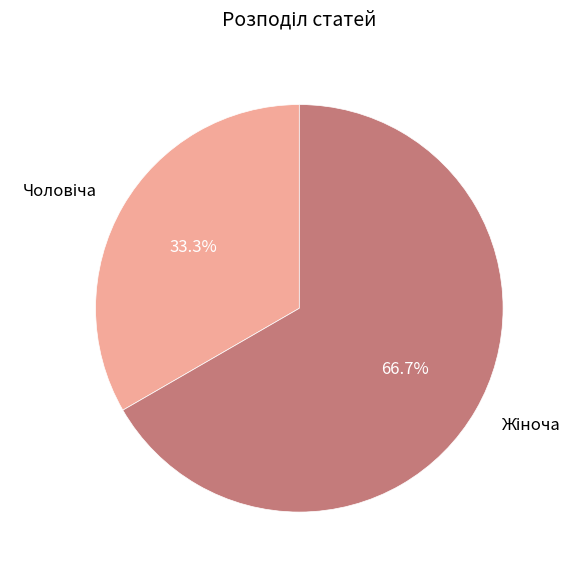

To the nearest percent, what is the average slice percentage?

50%